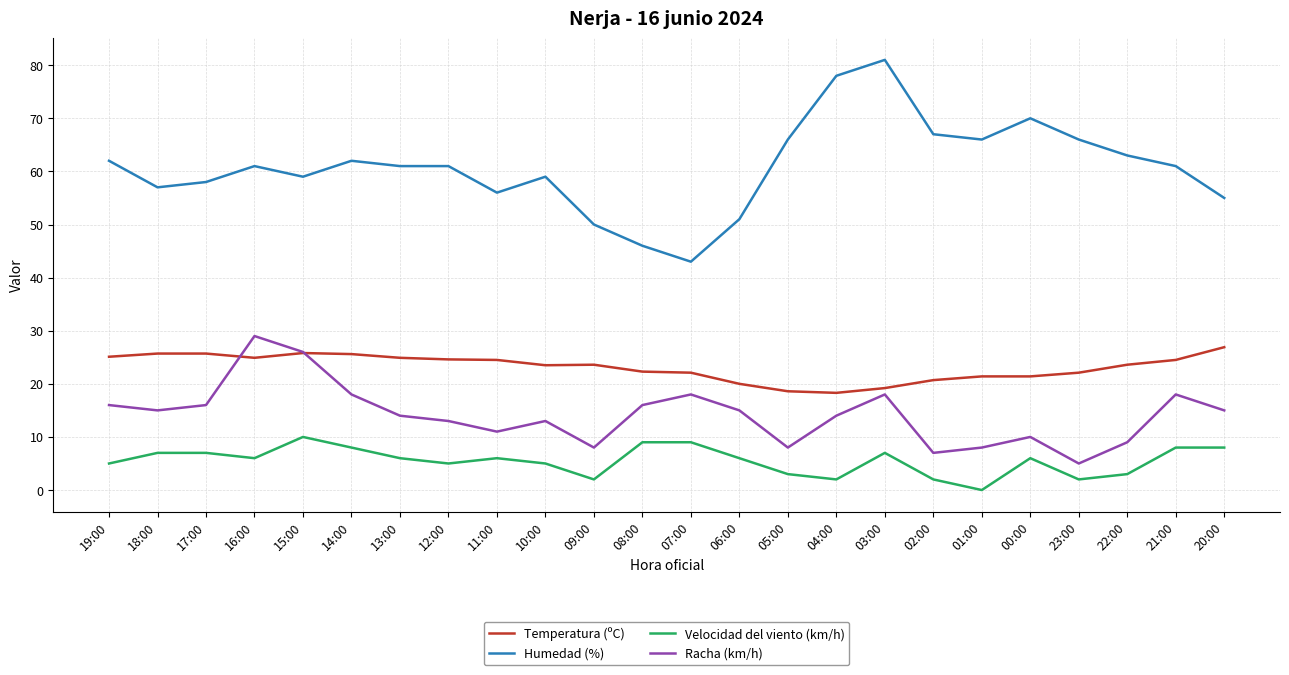

List the series in order of their overall mean, lowest first.

Velocidad del viento (km/h), Racha (km/h), Temperatura (ºC), Humedad (%)